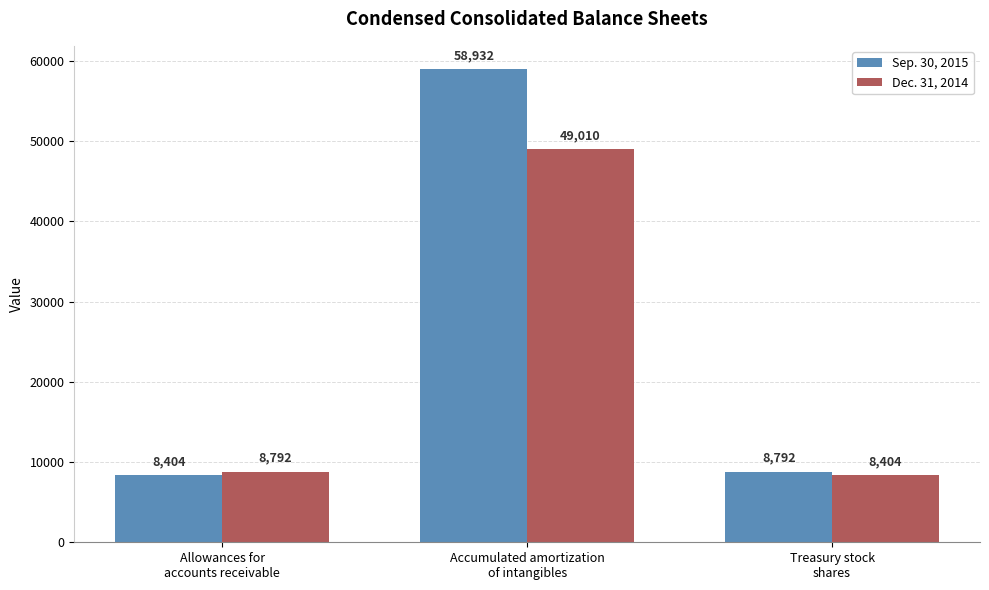

Which label corresponds to the largest value in the chart?

Accumulated amortization
of intangibles